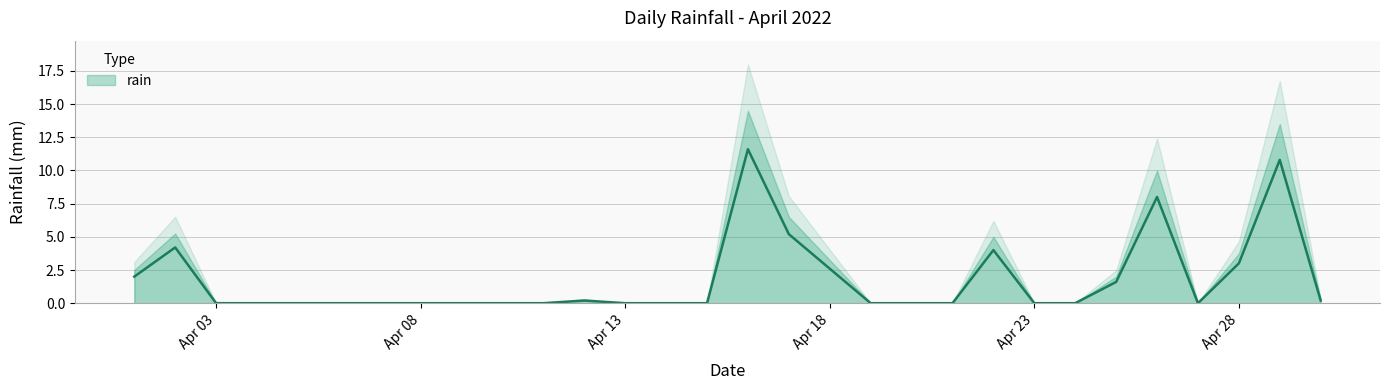

How many points are lower than both their immediate neighbors (excluding endpoints)?

1